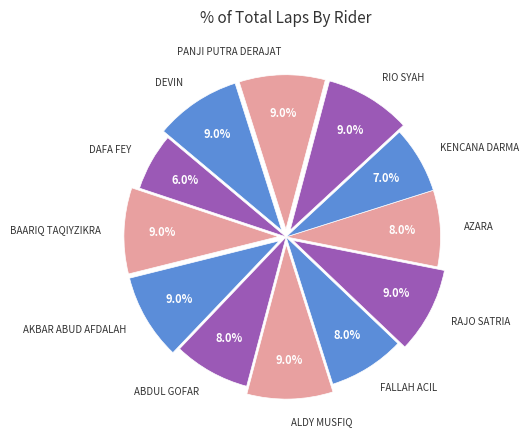

To the nearest percent, what is the difference between the DEVIN and FALLAH ACIL slice percentages?

1%